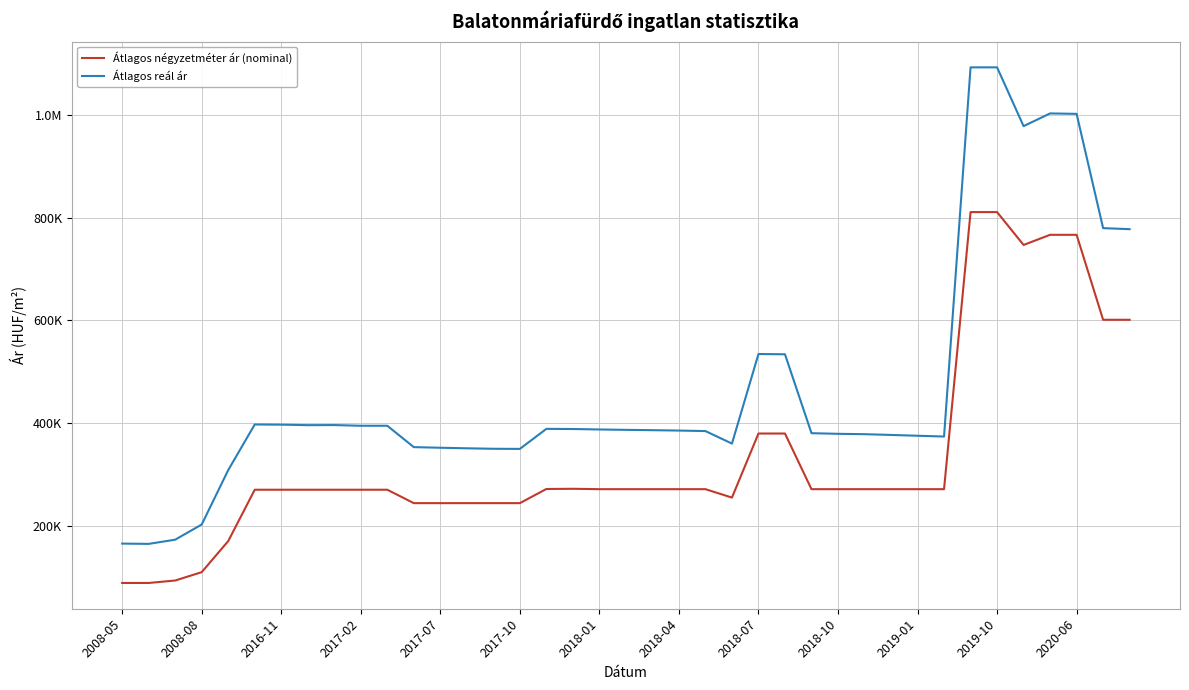

What are all the series names shown in the legend?

Átlagos négyzetméter ár (nominal), Átlagos reál ár